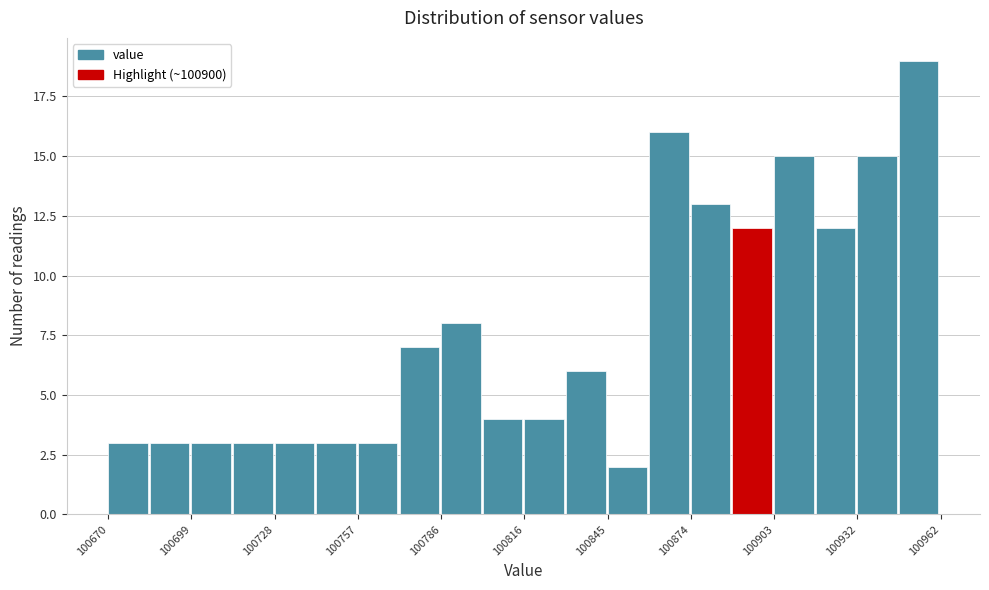

Read against the x-axis, roughly where is the centre of the tallest bar?

100955